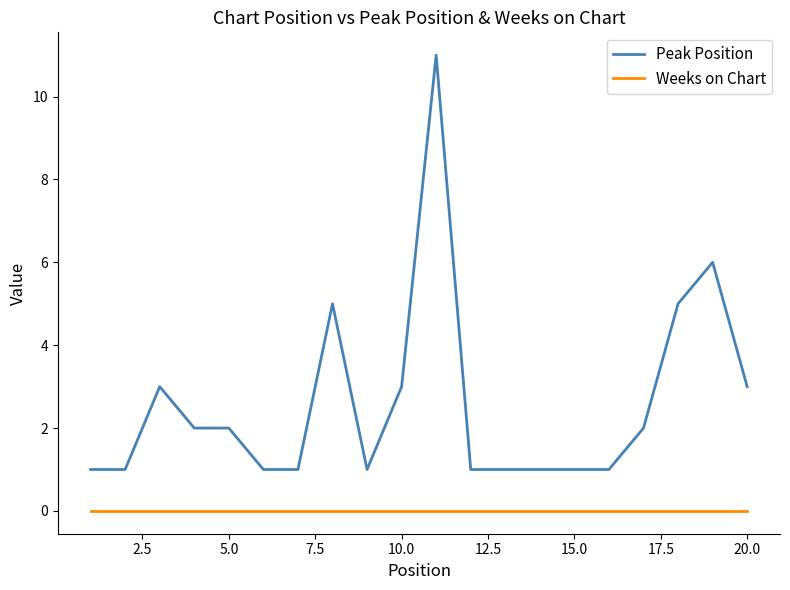

How many categories are shown in the chart?

20